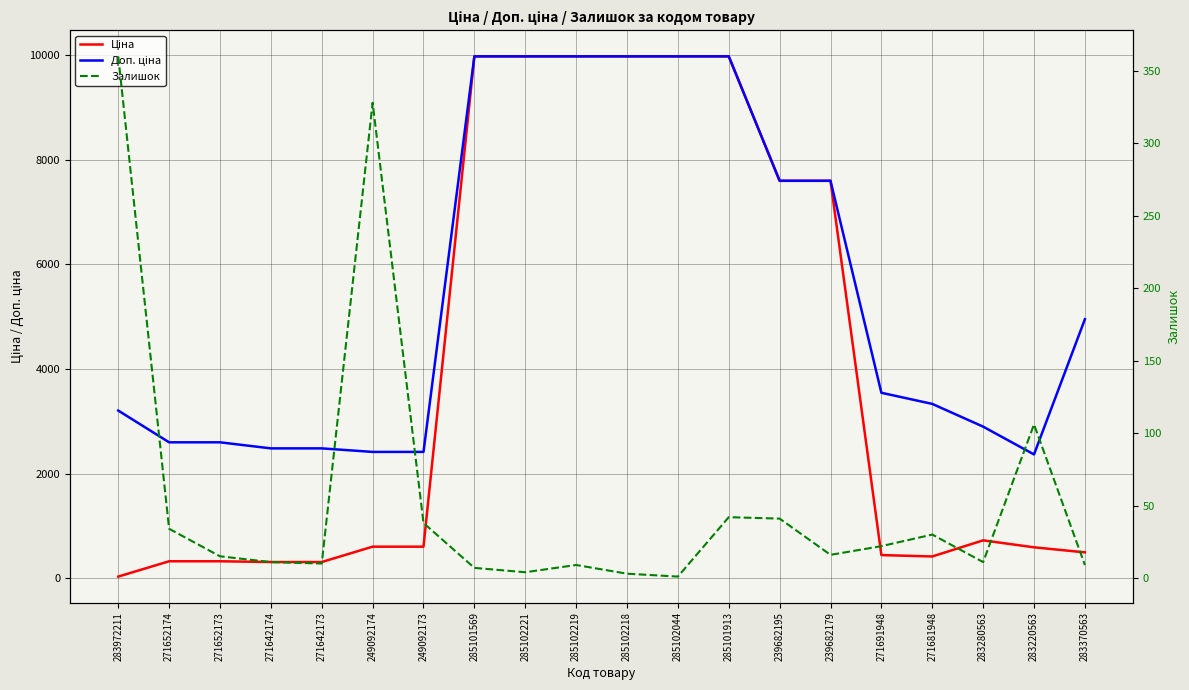

What is the label of the 19th point from the right?

271652174